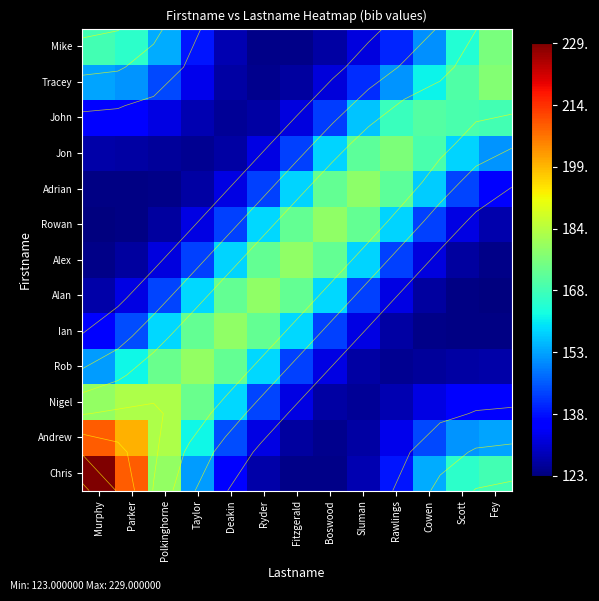

What is the minimum value shown in the chart?

123.0